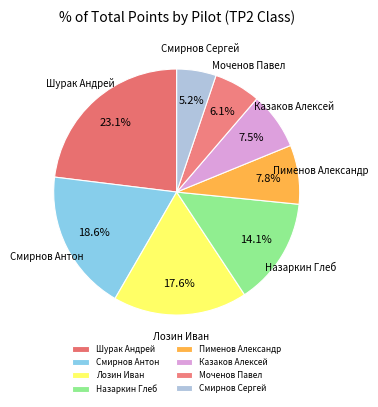

Count the number of slices in the pie.

8